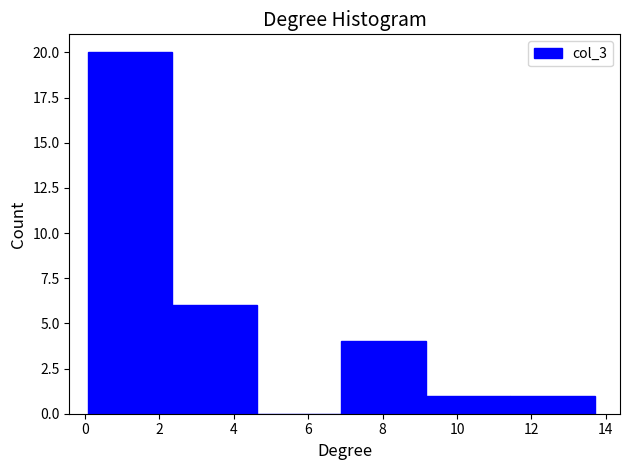

Reading left to right, transcribe this chart: for each bar, give the range it covers on the x-axis and its height. Neither the bar edges nor the heights are printed on the chart, so give them approximately, as read against the axes.

0.0 to 2.4: 20
2.4 to 4.6: 6
4.6 to 6.8: 0
6.8 to 9.2: 4
9.2 to 11.4: 1
11.4 to 13.8: 1